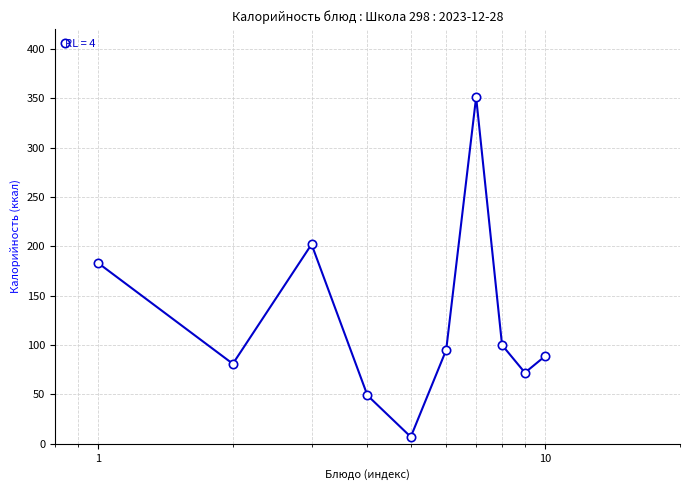

Reading left to right, what are all the values shown in this chart?

183	81	202	49	7	95	351	100	72	89